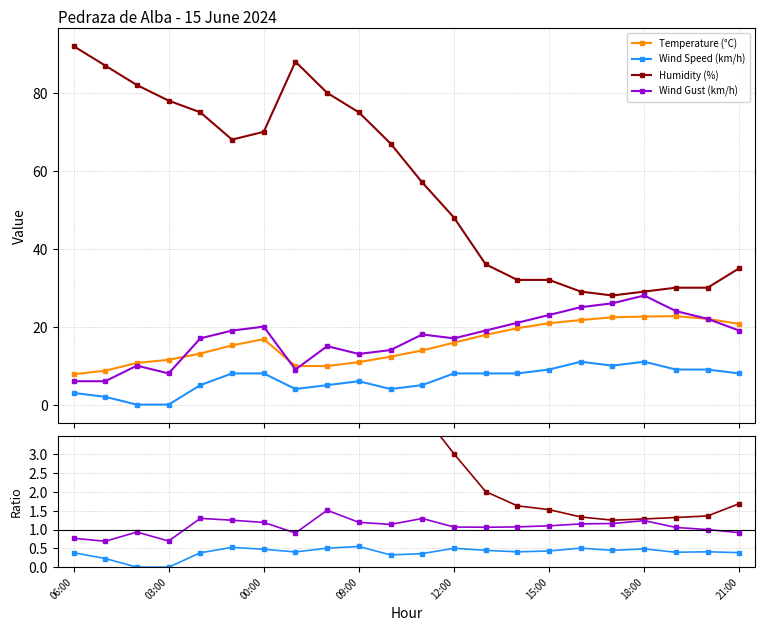

True or false: Humidity (%) and Temperature (°C) intersect in this chart.

True